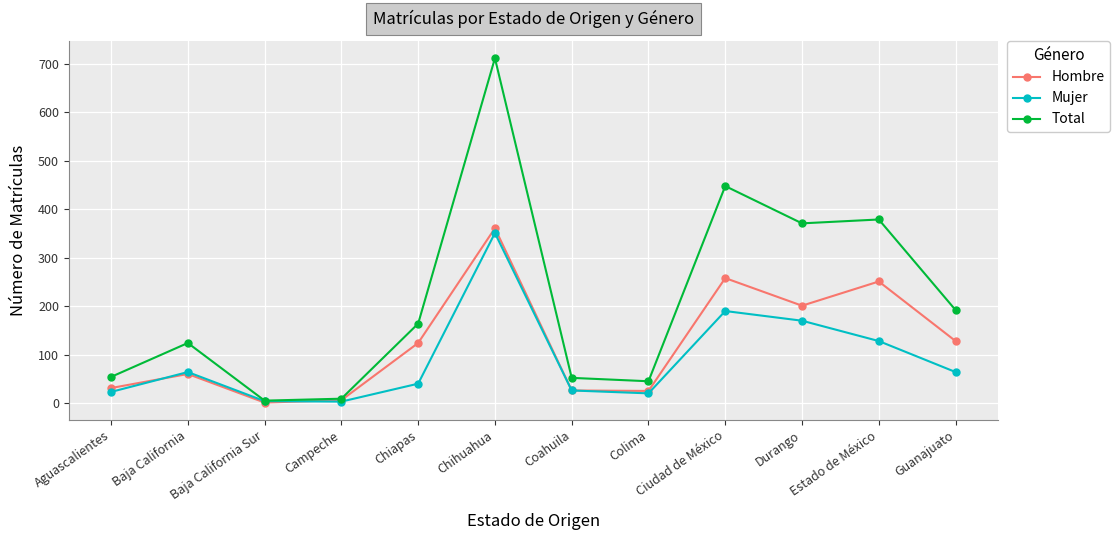

The value of Total at Coahuila is 24. True or false?

False